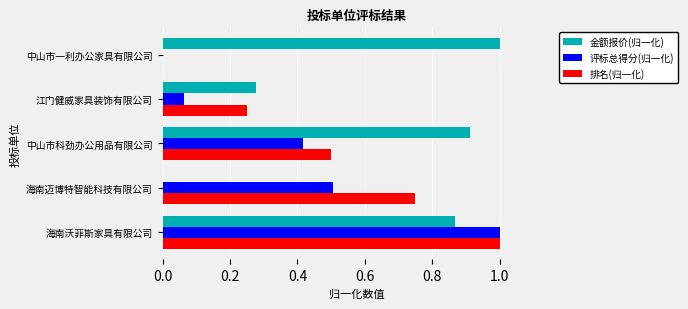

At which category is the sum across all series the highest?

海南沃菲斯家具有限公司